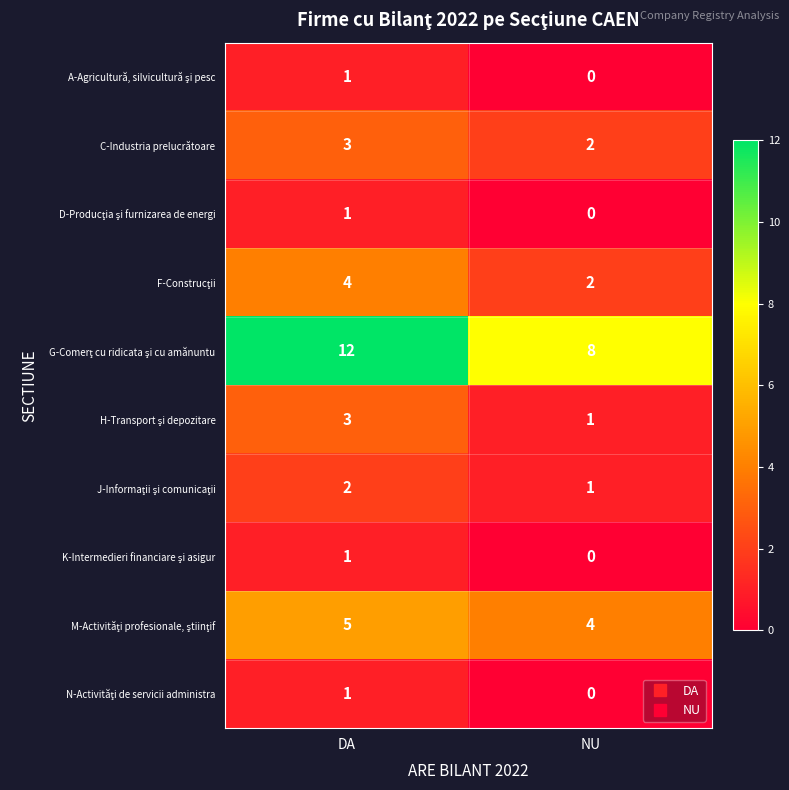

What is the maximum value shown in the chart?

12